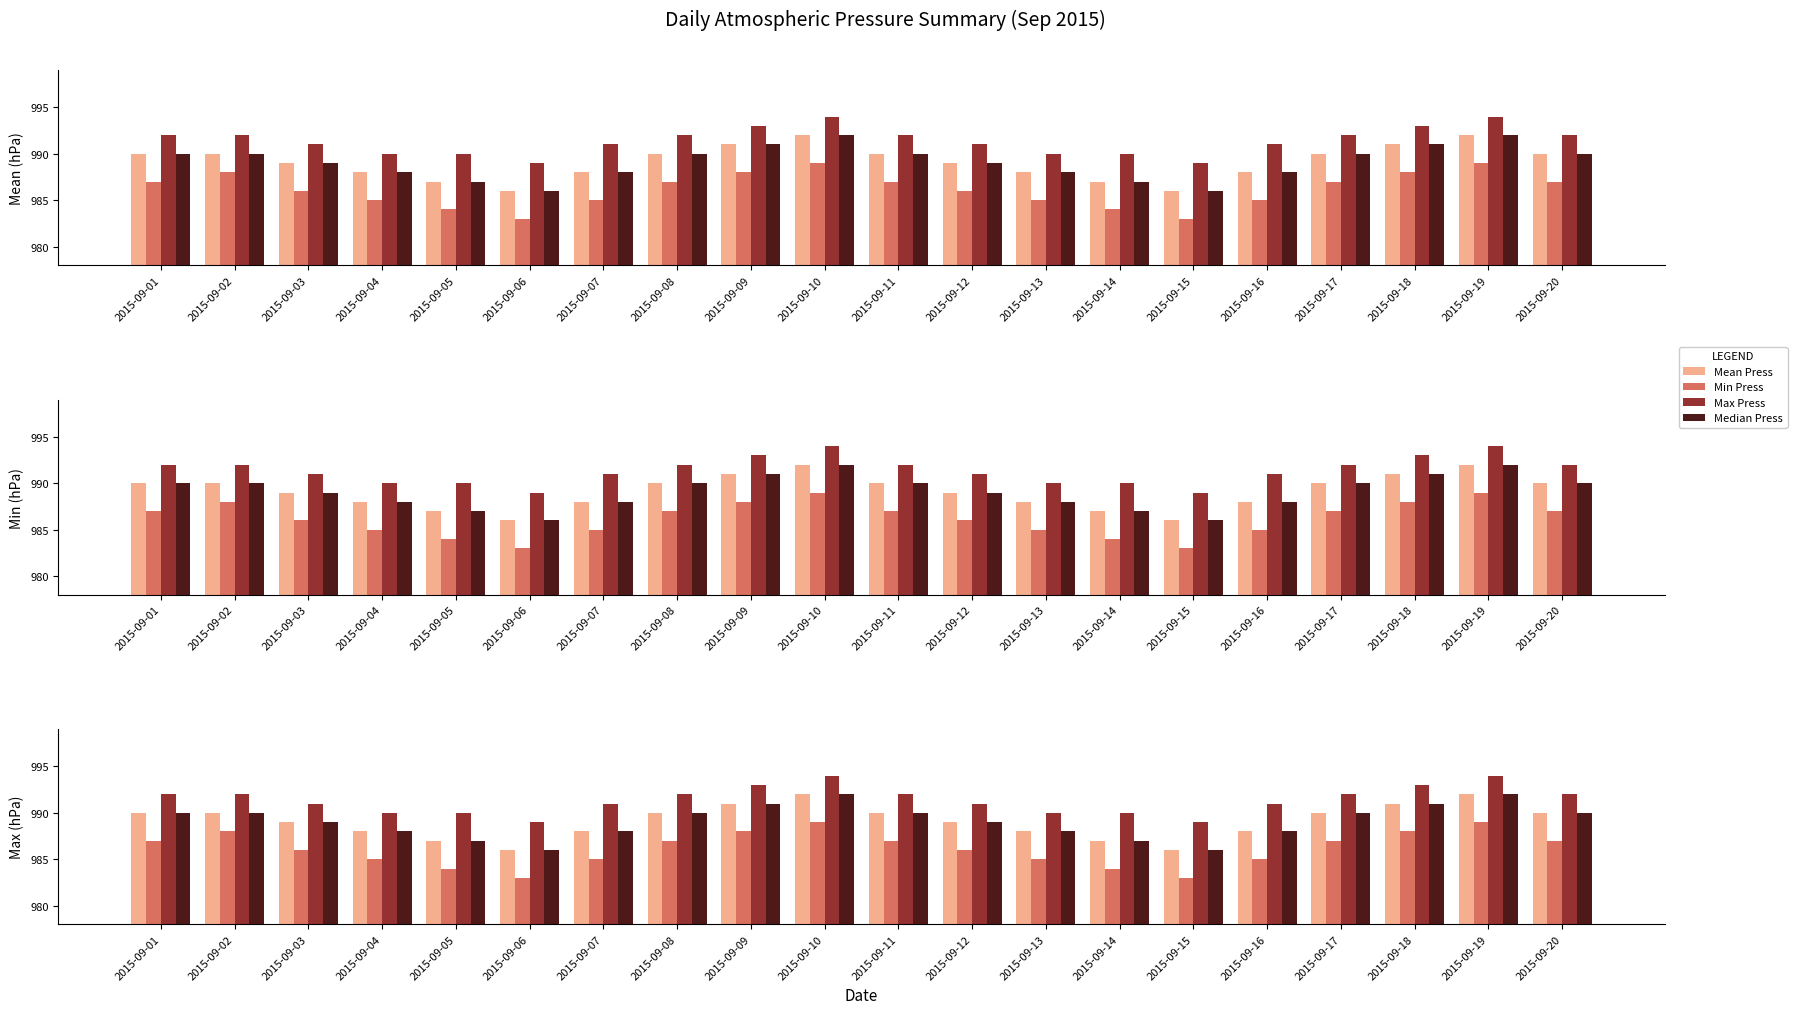

Which series has the largest total across all categories?

Max Press